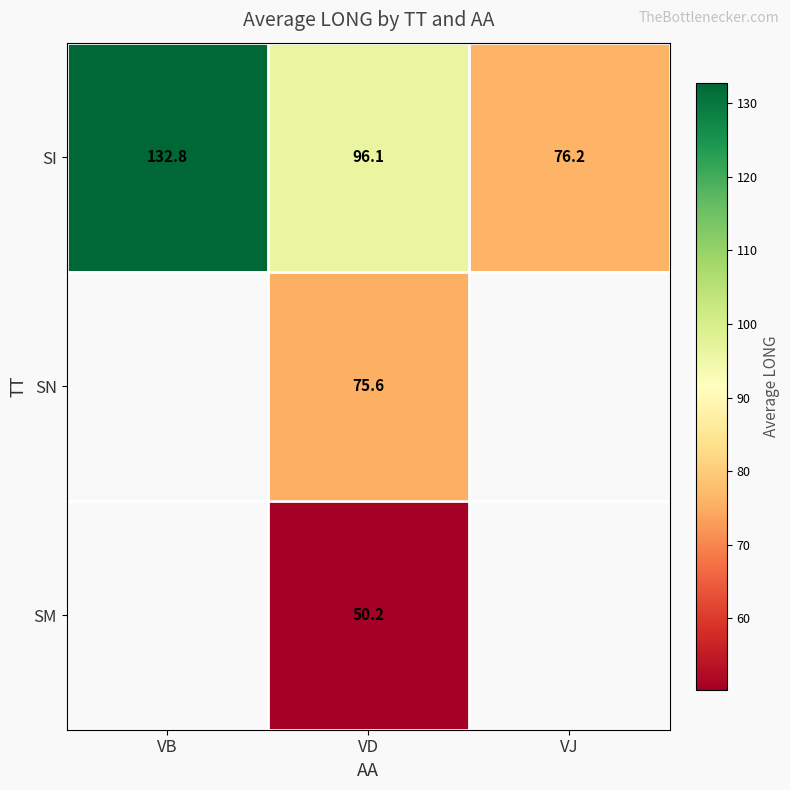

Which label corresponds to the smallest value in the chart?

VD